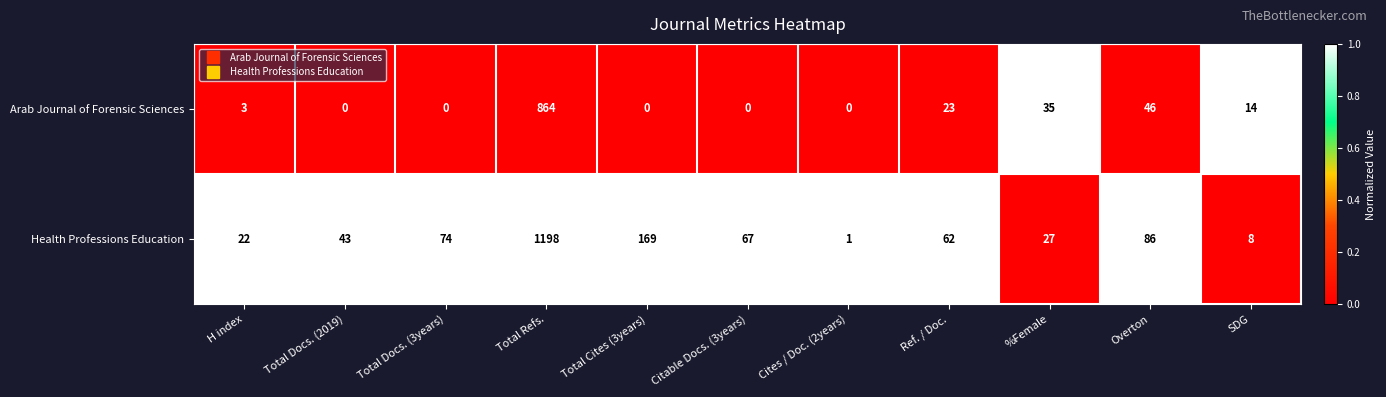

What is the sum of all Arab Journal of Forensic Sciences values?

985